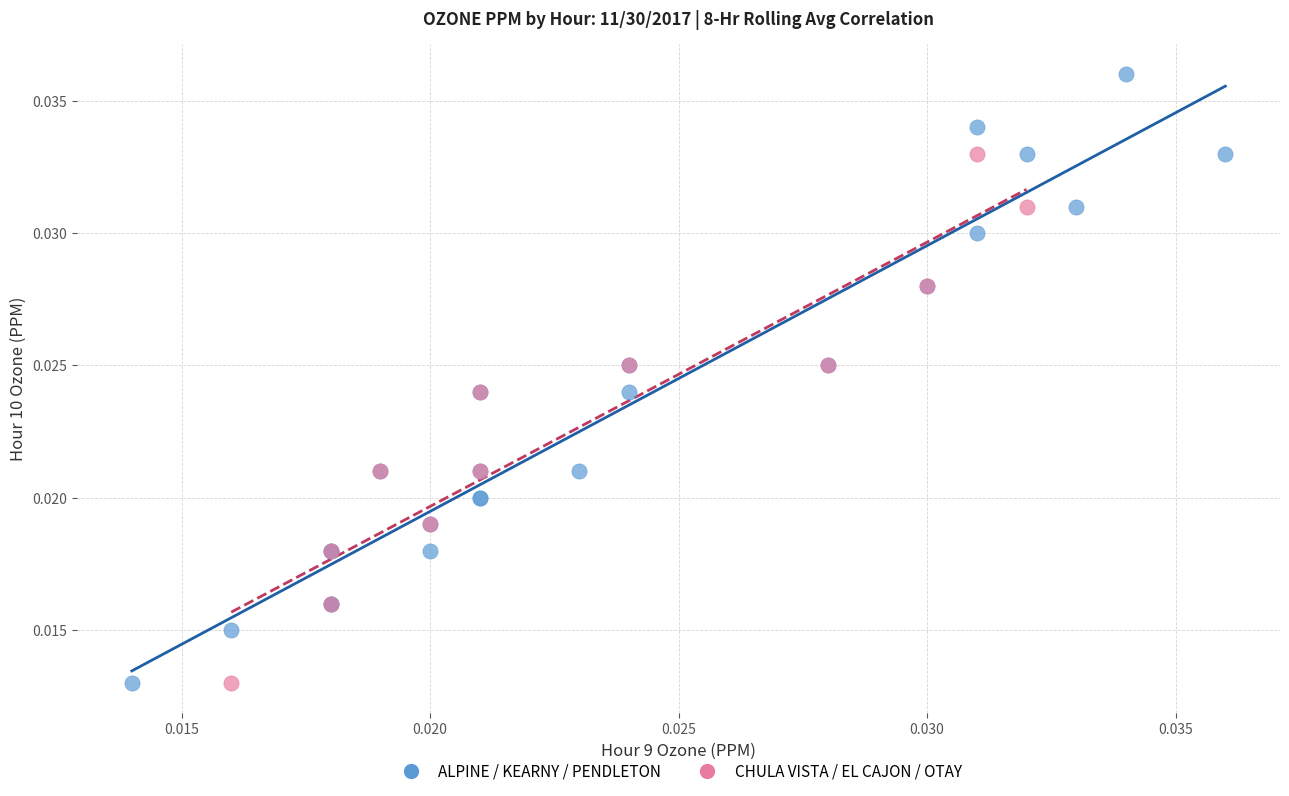

Which series contains the highest Y value?

ALPINE / KEARNY / PENDLETON